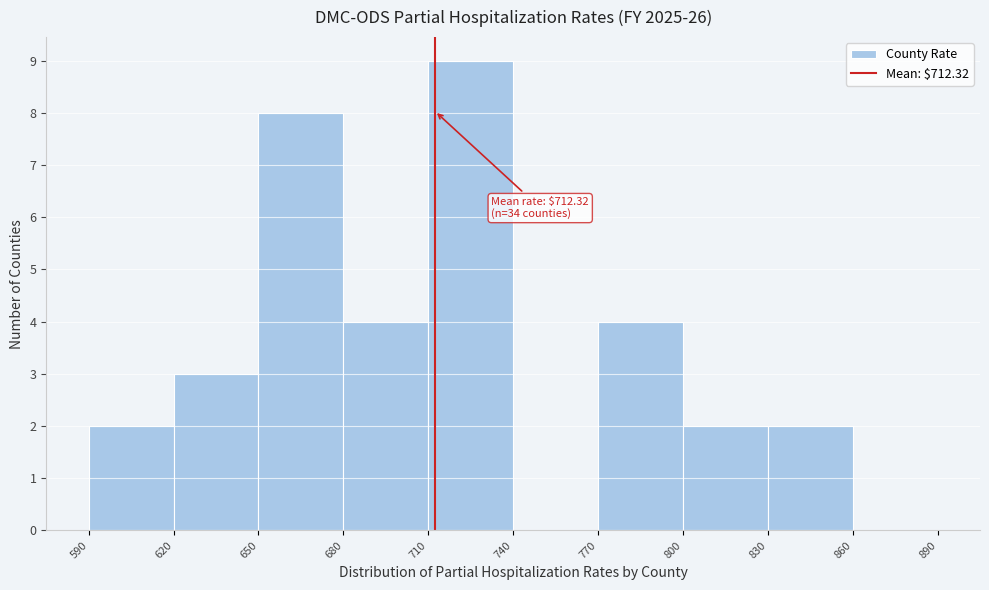

Over which range of the x-axis is the bar tallest?

710 to 740